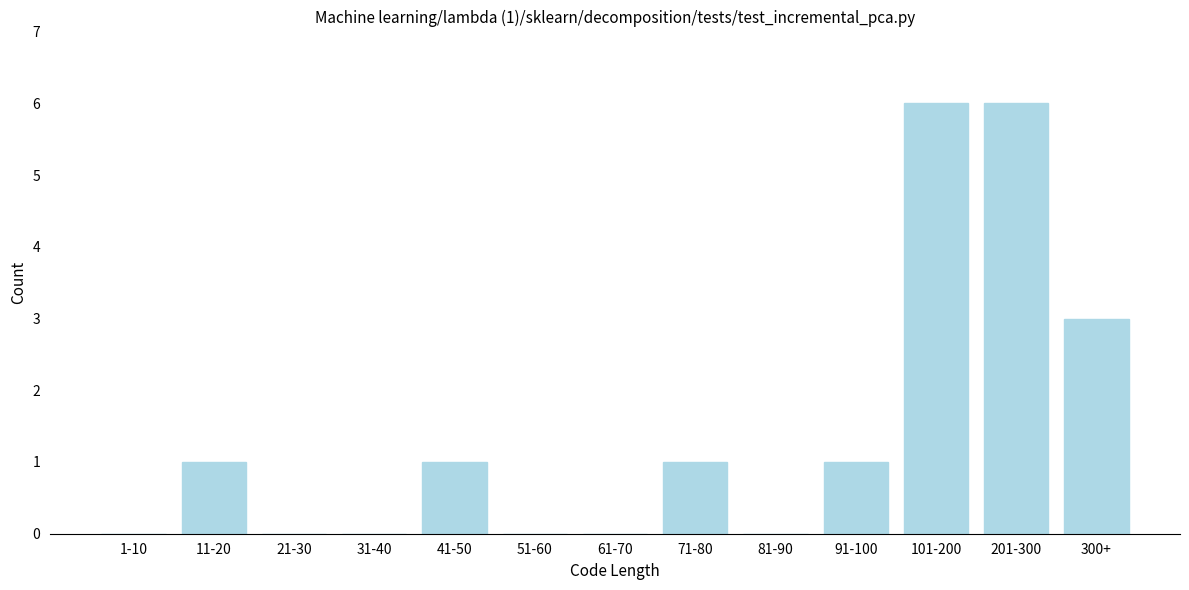

Reading left to right, extract all data points from this chart.

1-10=0	11-20=1	21-30=0	31-40=0	41-50=1	51-60=0	61-70=0	71-80=1	81-90=0	91-100=1	101-200=6	201-300=6	300+=3